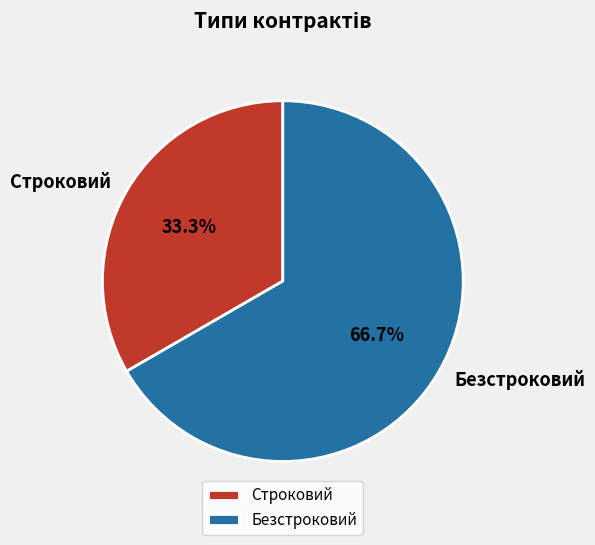

What percentage do Безстроковий and Строковий together represent?

100.0%